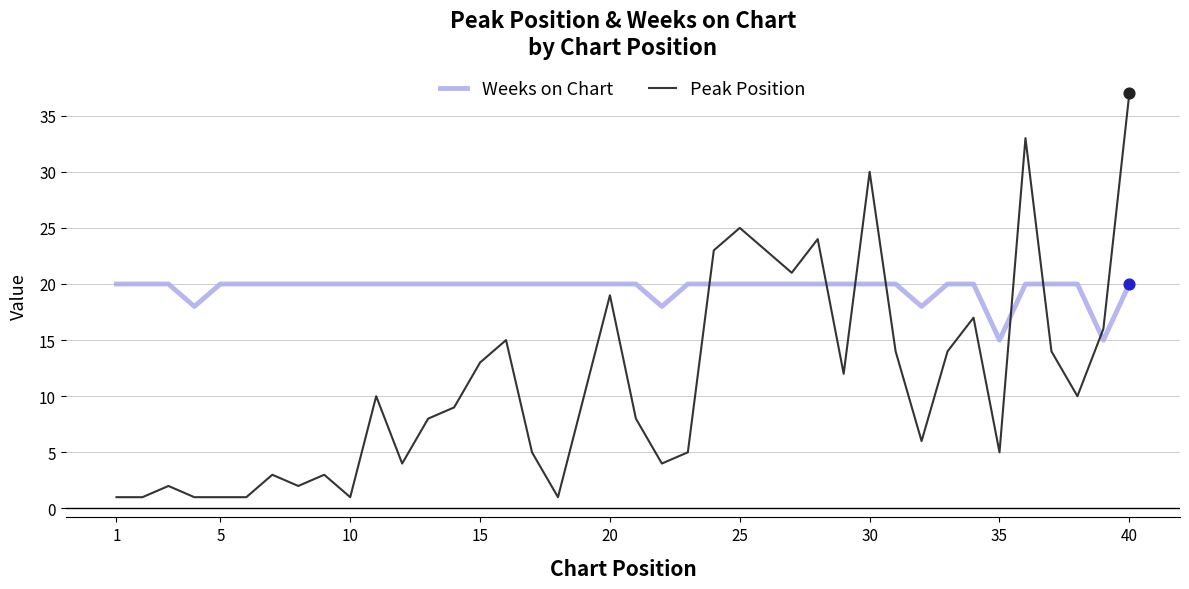

Which series has the largest total across all categories?

Weeks on Chart